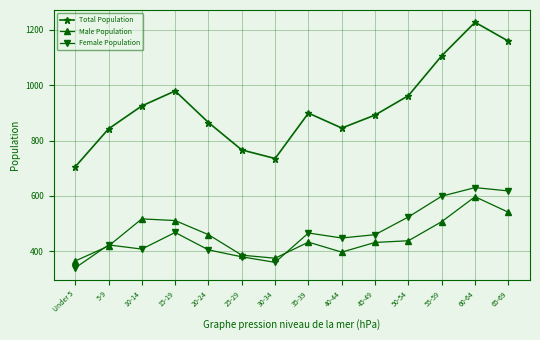

True or false: Total Population and Female Population intersect in this chart.

False